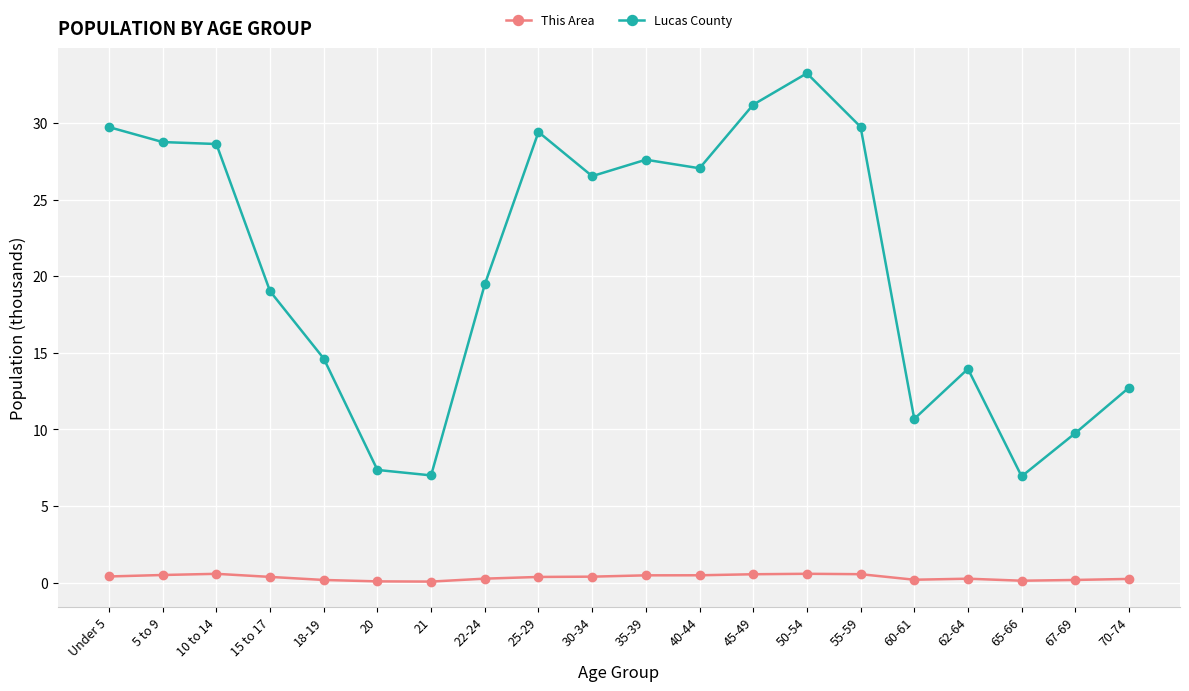

True or false: This Area and Lucas County cross at least once.

False